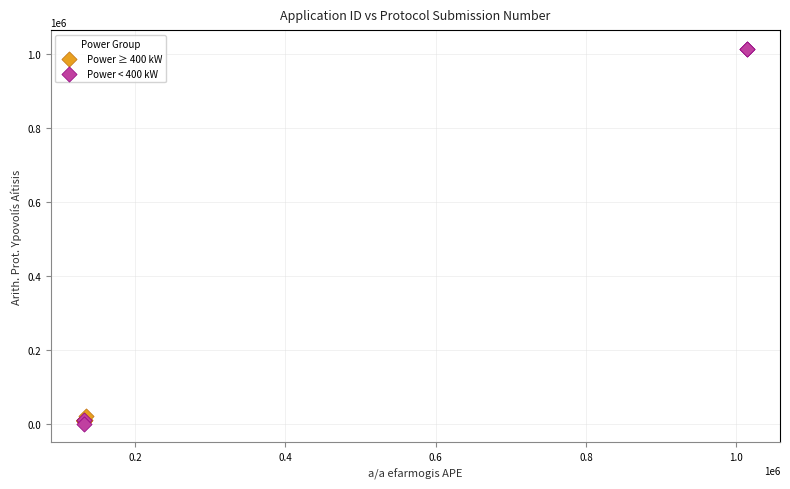

Which series reaches the maximum Y coordinate?

Power < 400 kW